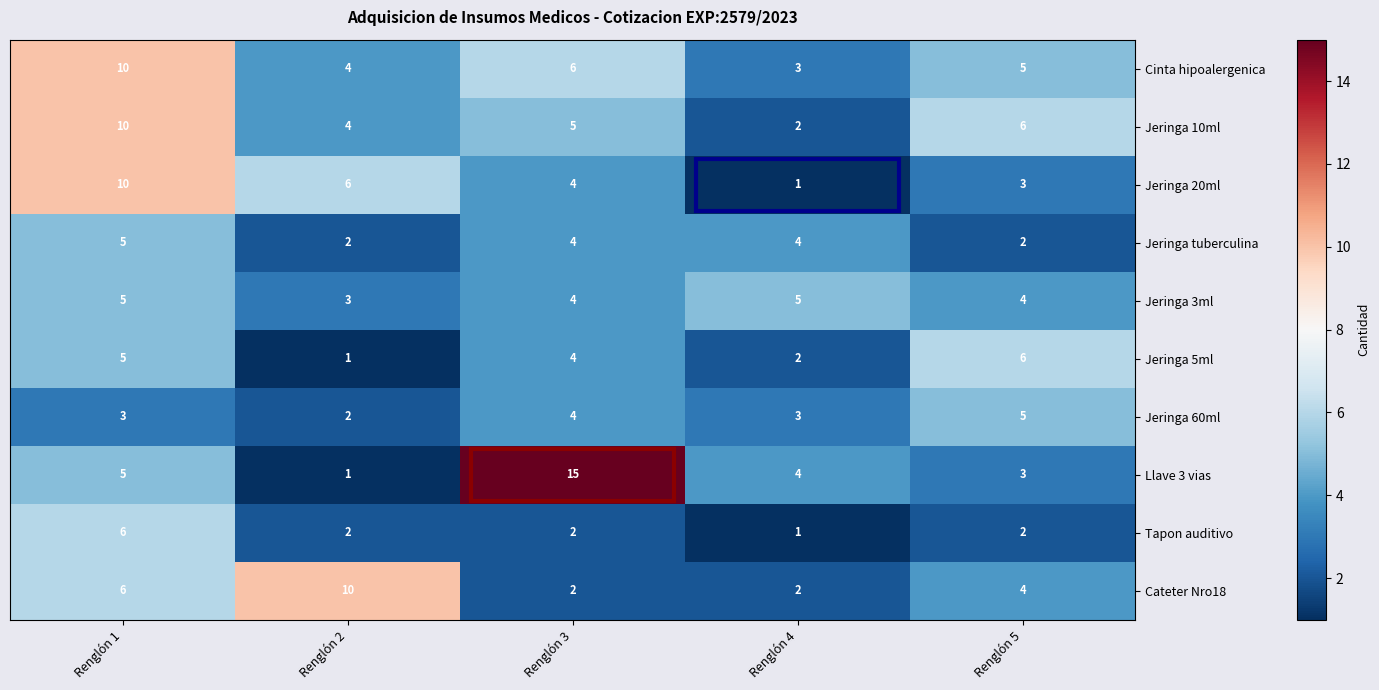

What is the average value of the Jeringa 60ml series?

3